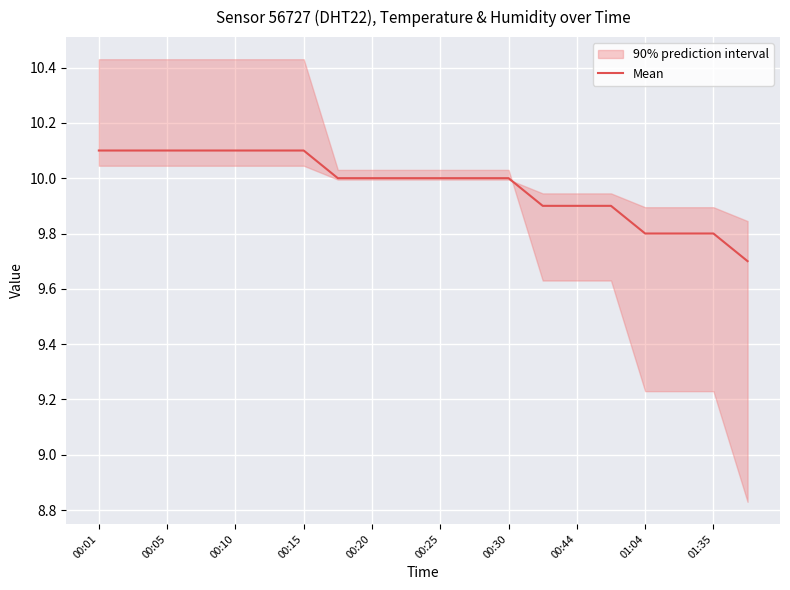

What is the greatest value displayed?

10.1